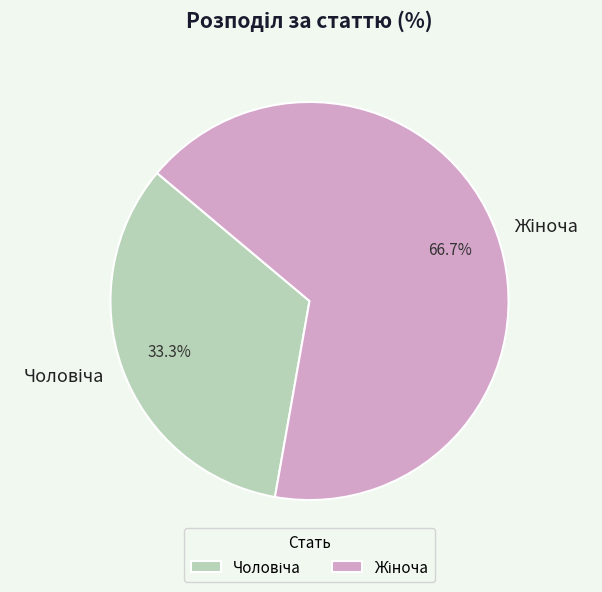

Does any single category account for the majority?

Yes